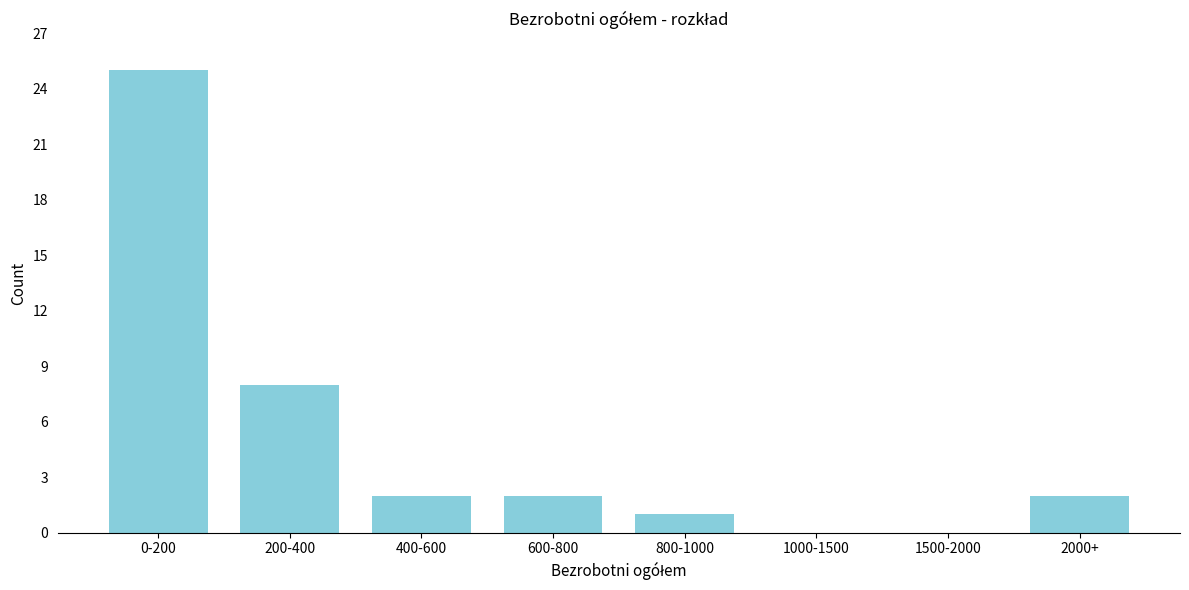

Reading left to right, extract all data points from this chart.

0-200=25	200-400=8	400-600=2	600-800=2	800-1000=1	1000-1500=0	1500-2000=0	2000+=2